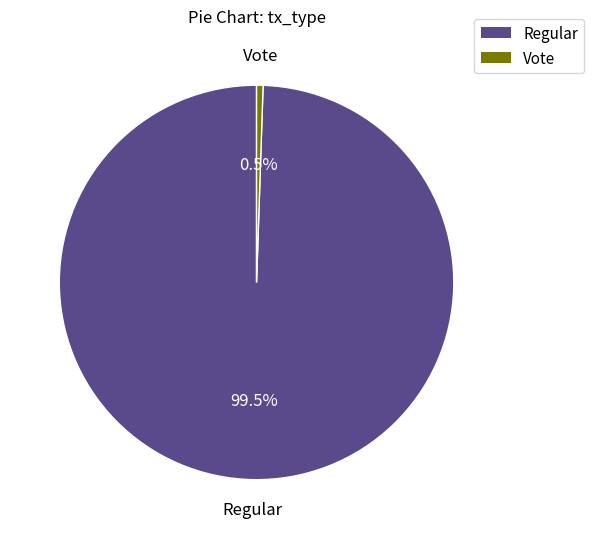

Is there a majority slice in this chart?

Yes